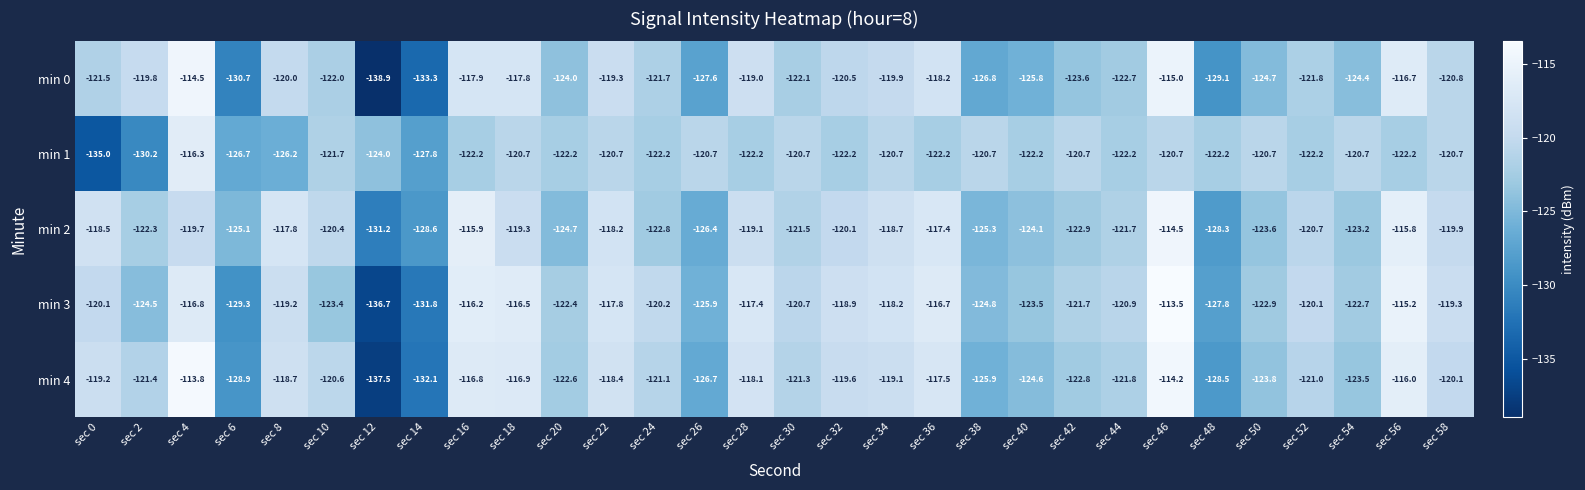

Which category has the lowest value in the min 3 series?

sec 12